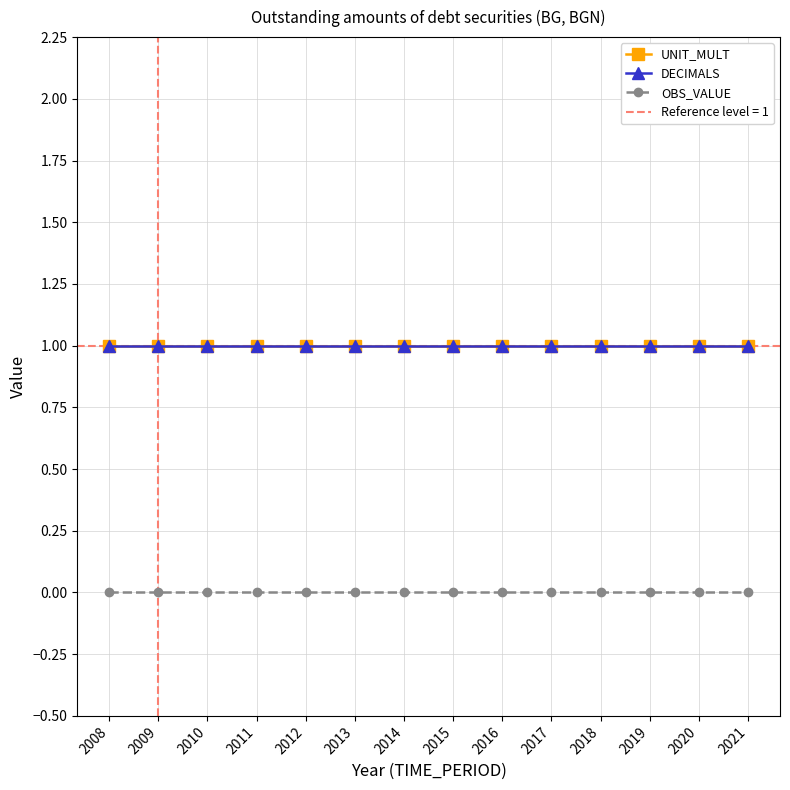

True or false: DECIMALS and OBS_VALUE cross at least once.

False